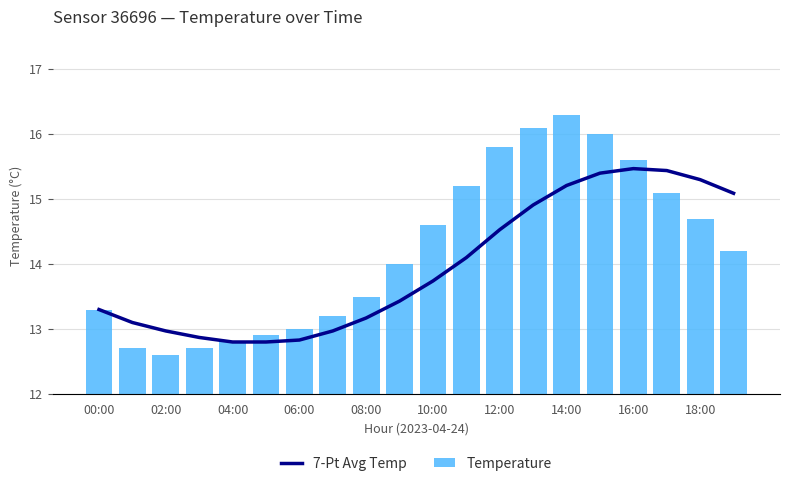

At which label does Temperature reach its peak?

14:00